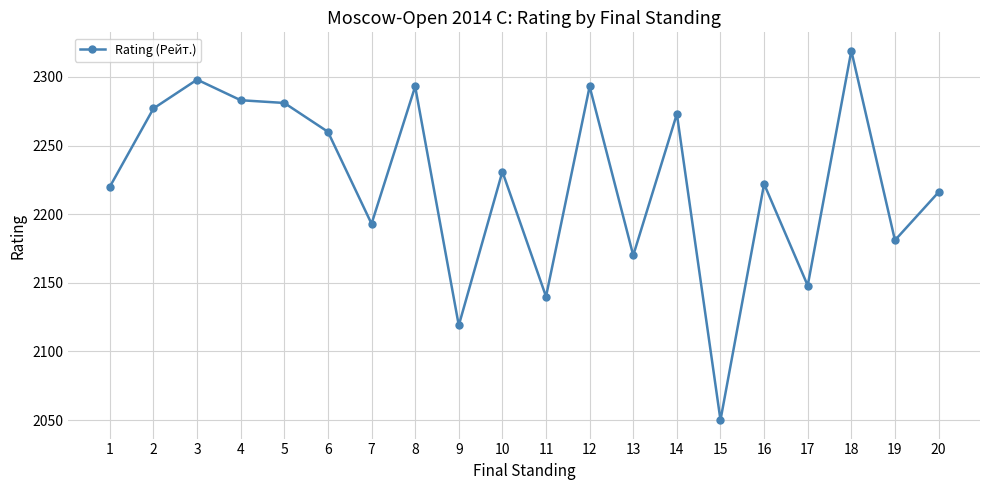

True or false: the data shows 2170 at 13.

True